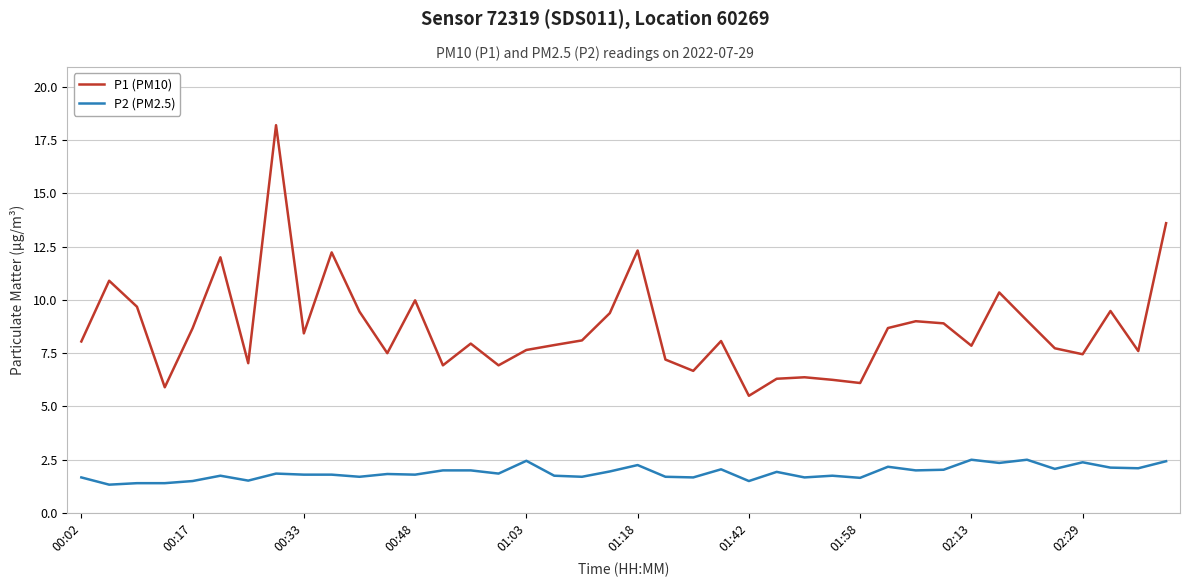

Which series has the largest range (max minus min)?

P1 (PM10)